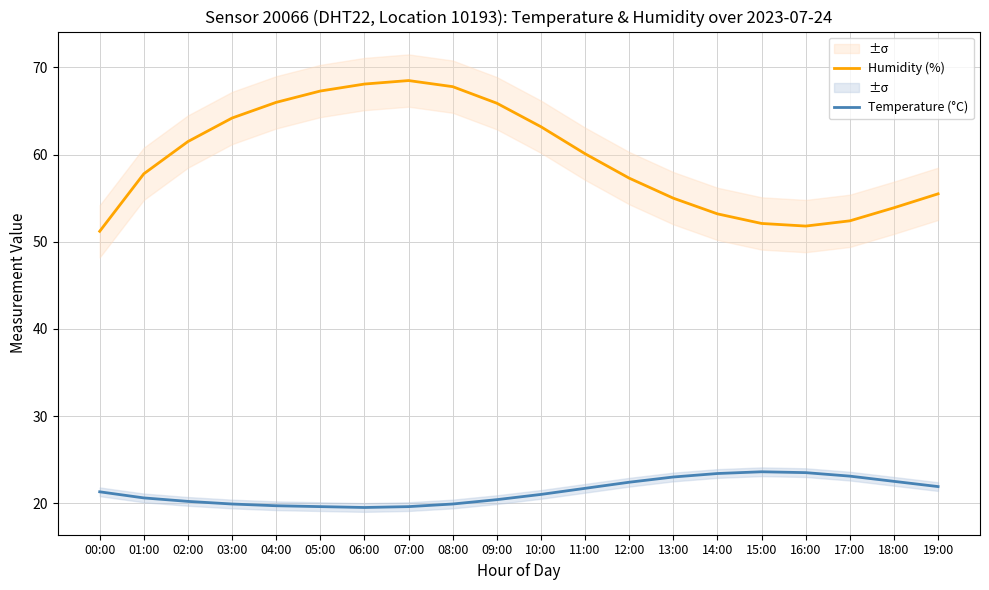

At which category does the chart reach its minimum across all series?

06:00